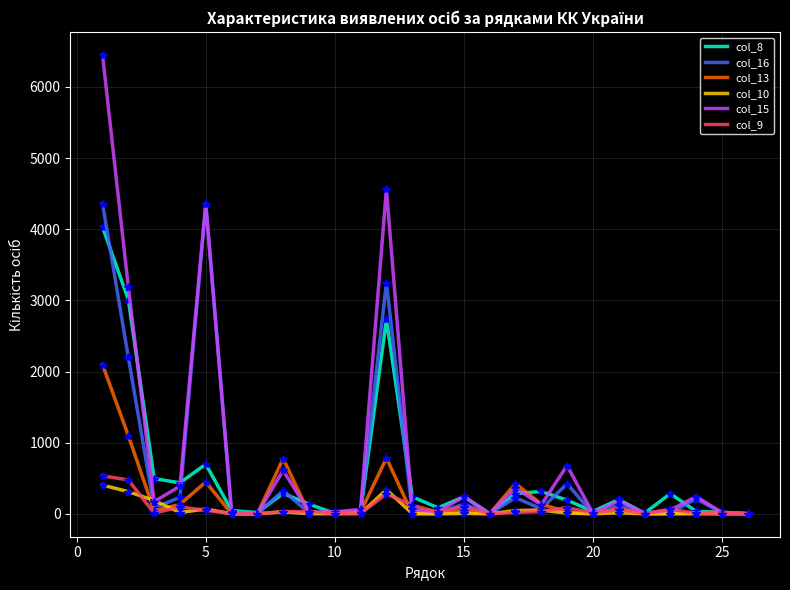

What is the difference between the maximum and second lowest values in the col_9 series?

534